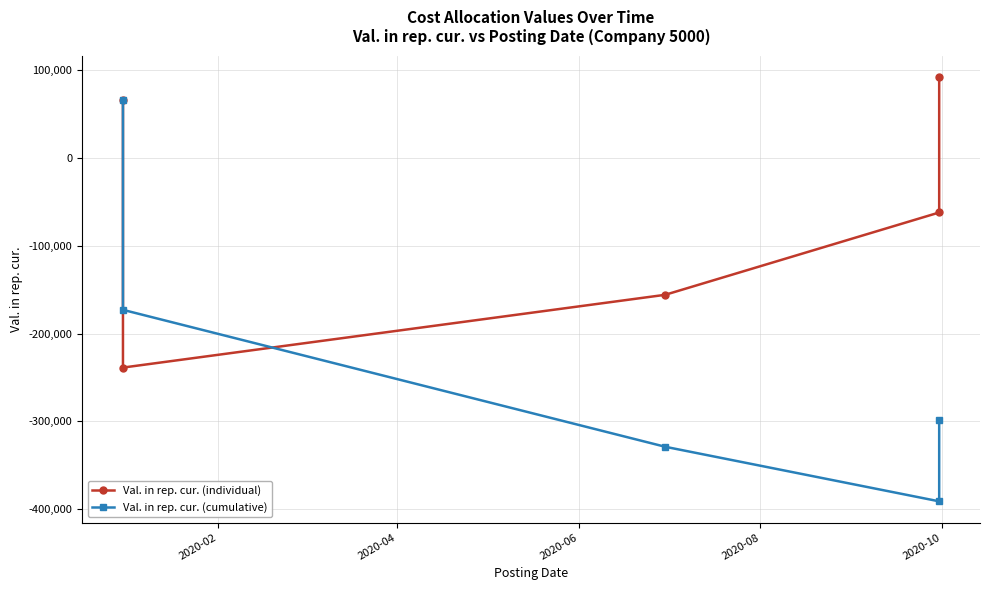

At 2020-10, list the series in order from largest to smallest.

Val. in rep. cur. (individual), Val. in rep. cur. (cumulative)